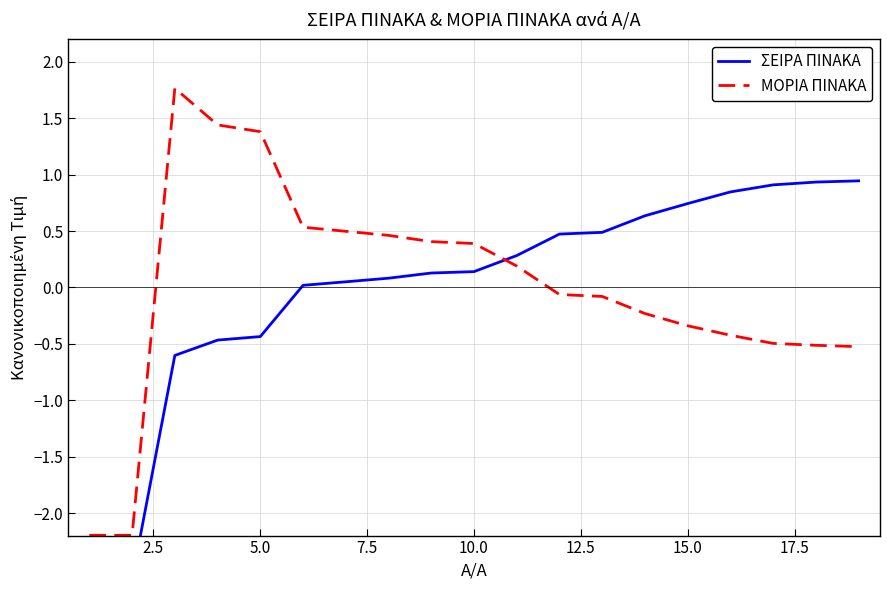

Does the chart have visible grid lines?

Yes